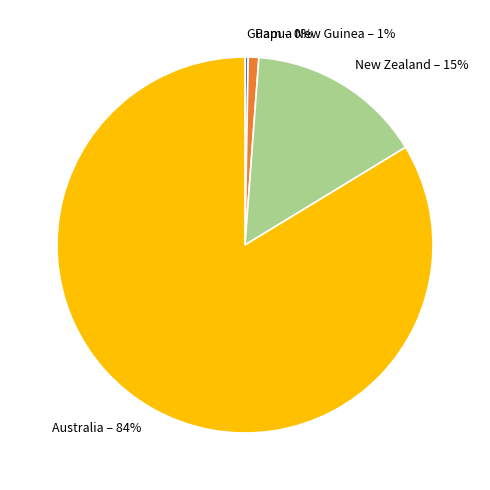

To the nearest percent, what portion does New Zealand represent?

15%